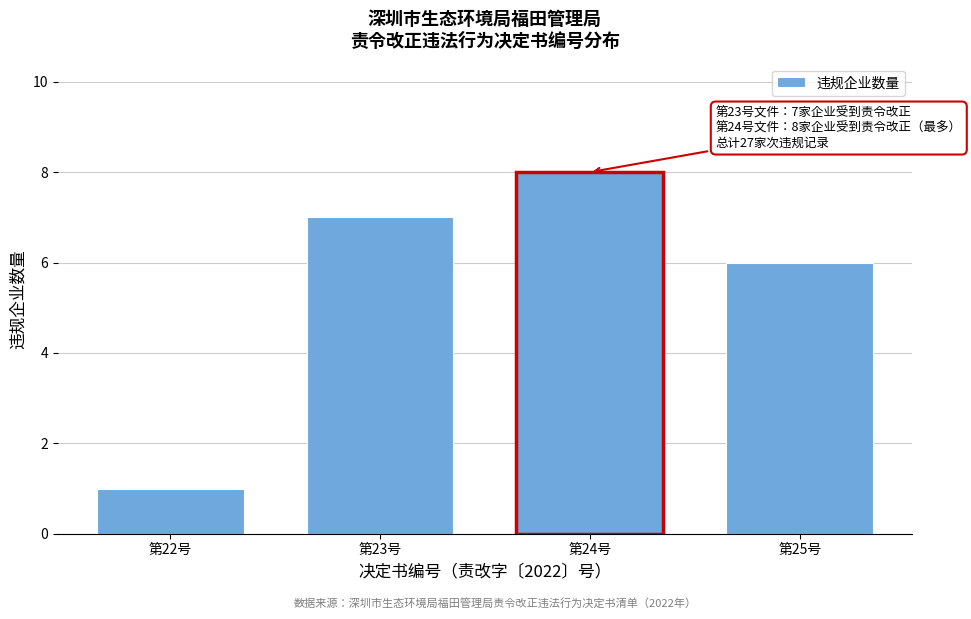

Reading left to right, list all the values displayed in this chart.

1	7	8	6